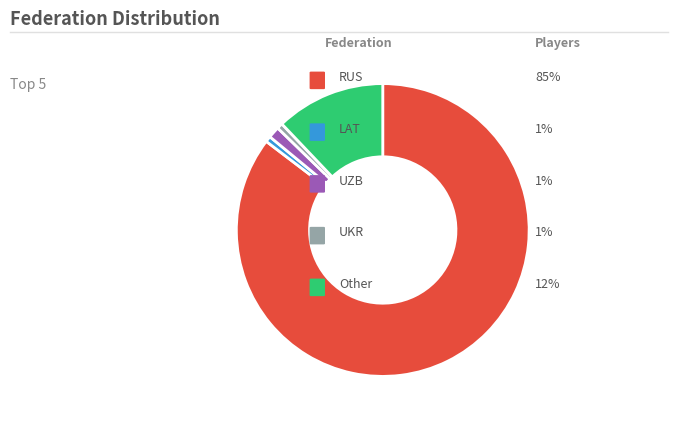

Does any single category account for the majority?

Yes